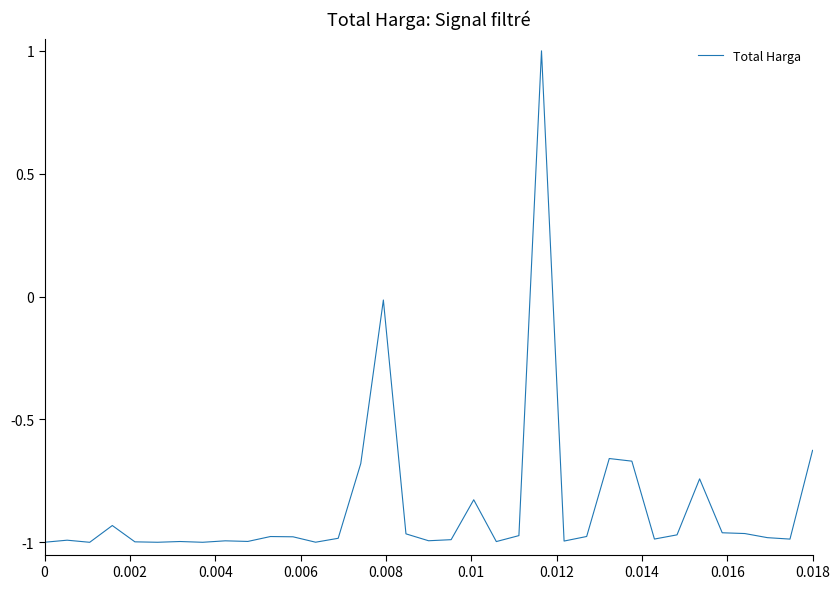

What is the maximum value shown in the chart?

1.0